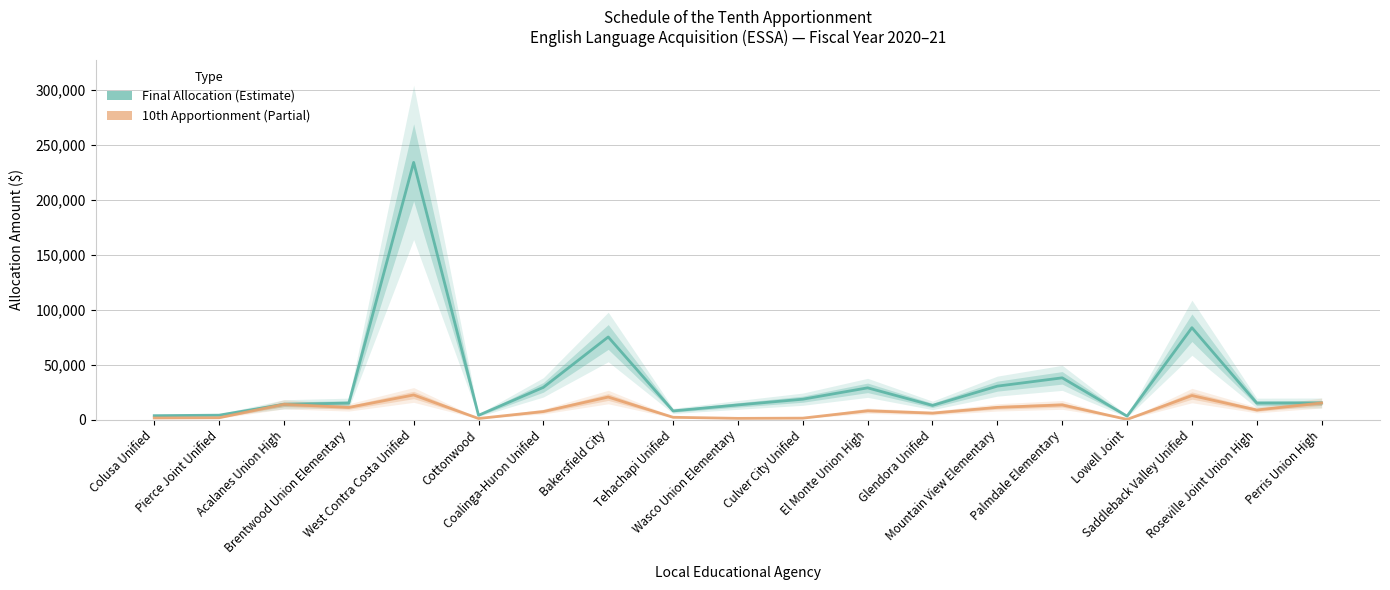

True or false: Final Allocation and 10th Apportionment cross at least once.

False